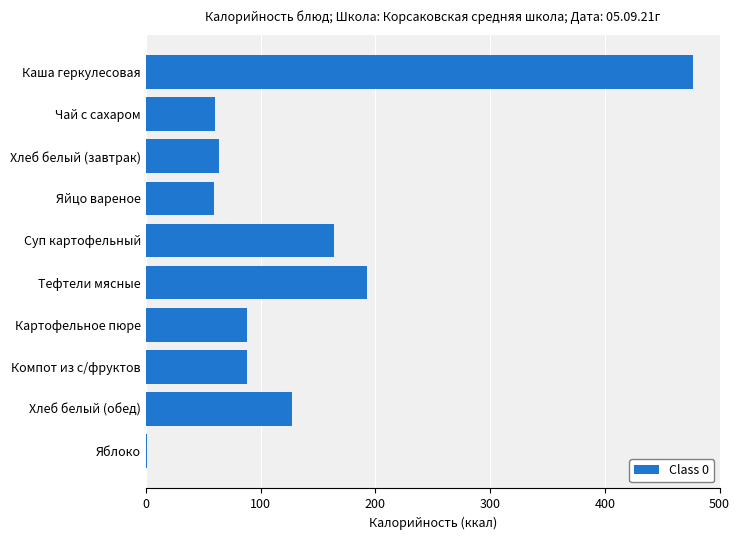

Is it true that the value at Хлеб белый (завтрак) is 64.0?

True